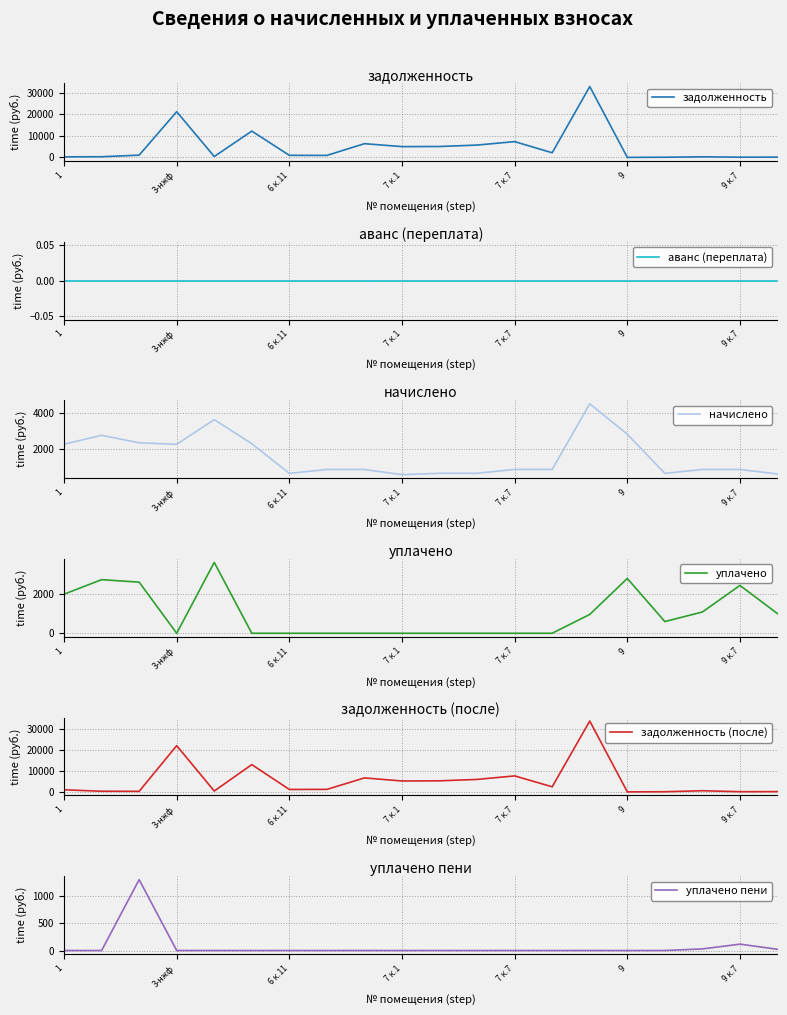

What is the maximum value shown in the chart?

33726.4